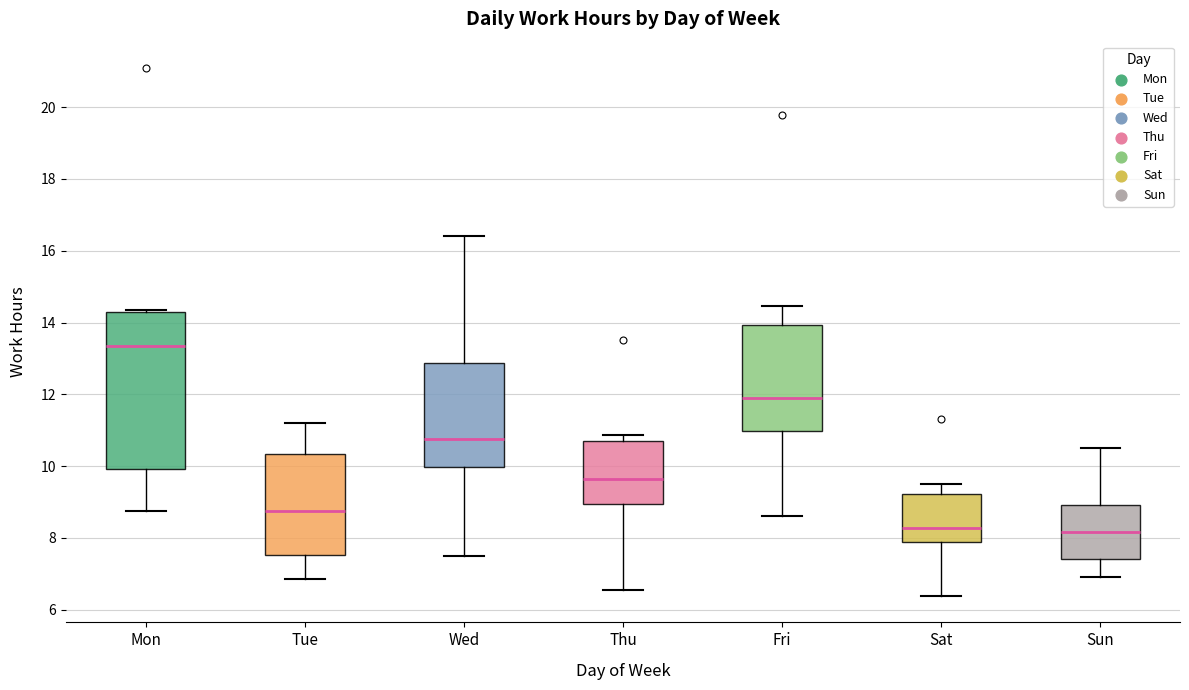

Reading left to right, read every box against the y-axis: the position of its median line, the range the box covers, and the ends of its whiskers. The values are not printed on the chart, so give them approximately, as read against the axis.

Mon: median 13.4, box 10.0 to 14.2, whiskers 8.8 to 14.4
Tue: median 8.8, box 7.6 to 10.4, whiskers 6.8 to 11.2
Wed: median 10.8, box 10.0 to 12.8, whiskers 7.6 to 16.4
Thu: median 9.6, box 9.0 to 10.6, whiskers 6.6 to 10.8
Fri: median 12.0, box 11.0 to 14.0, whiskers 8.6 to 14.4
Sat: median 8.2, box 7.8 to 9.2, whiskers 6.4 to 9.6
Sun: median 8.2, box 7.4 to 9.0, whiskers 7.0 to 10.6